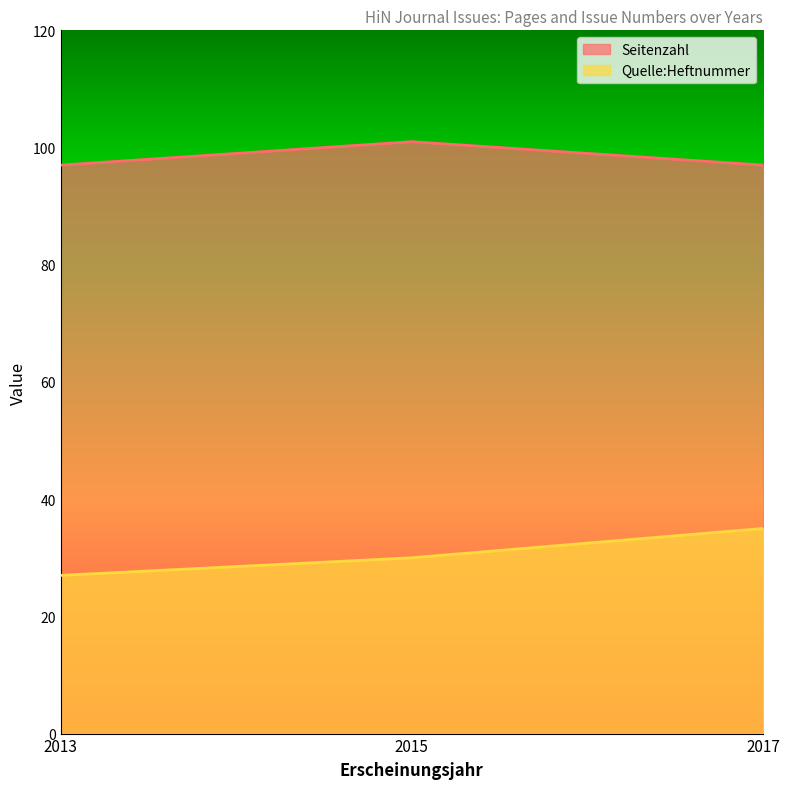

Rank the series at 2015 from highest to lowest value.

Seitenzahl, Quelle:Heftnummer